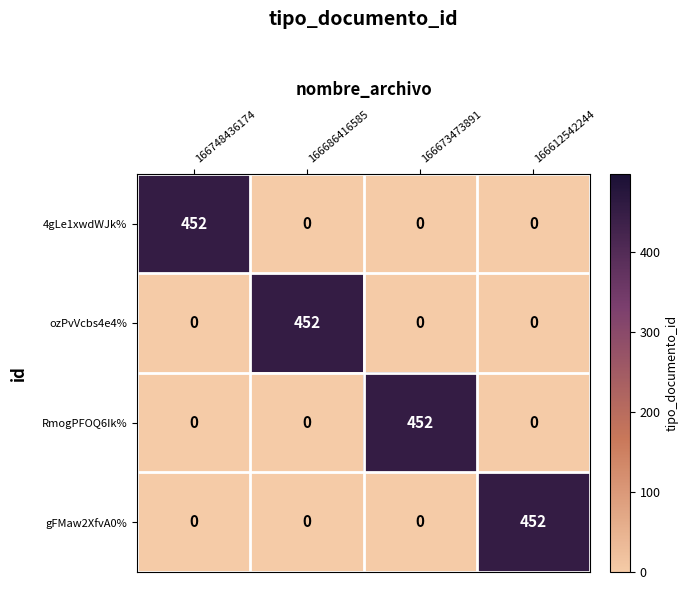

Count the RmogPFOQ6Ik% values in the range 0 to 452.

4